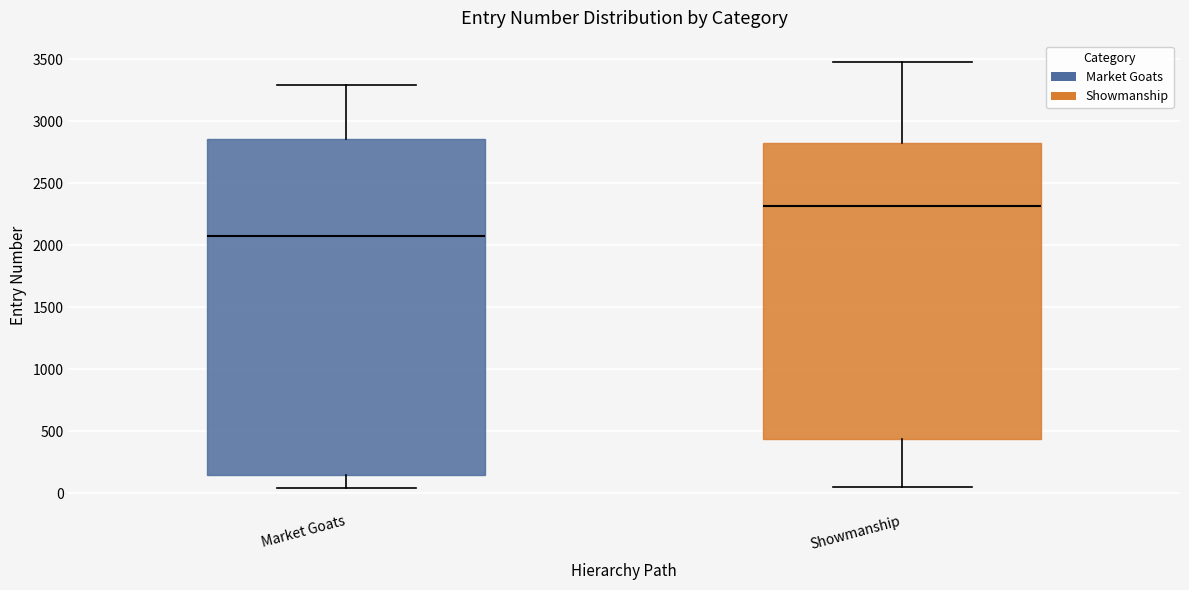

Where does the upper whisker of the box for Showmanship end on the y-axis? The values are not printed on the chart, so give them approximately, as read against the axis.

3500